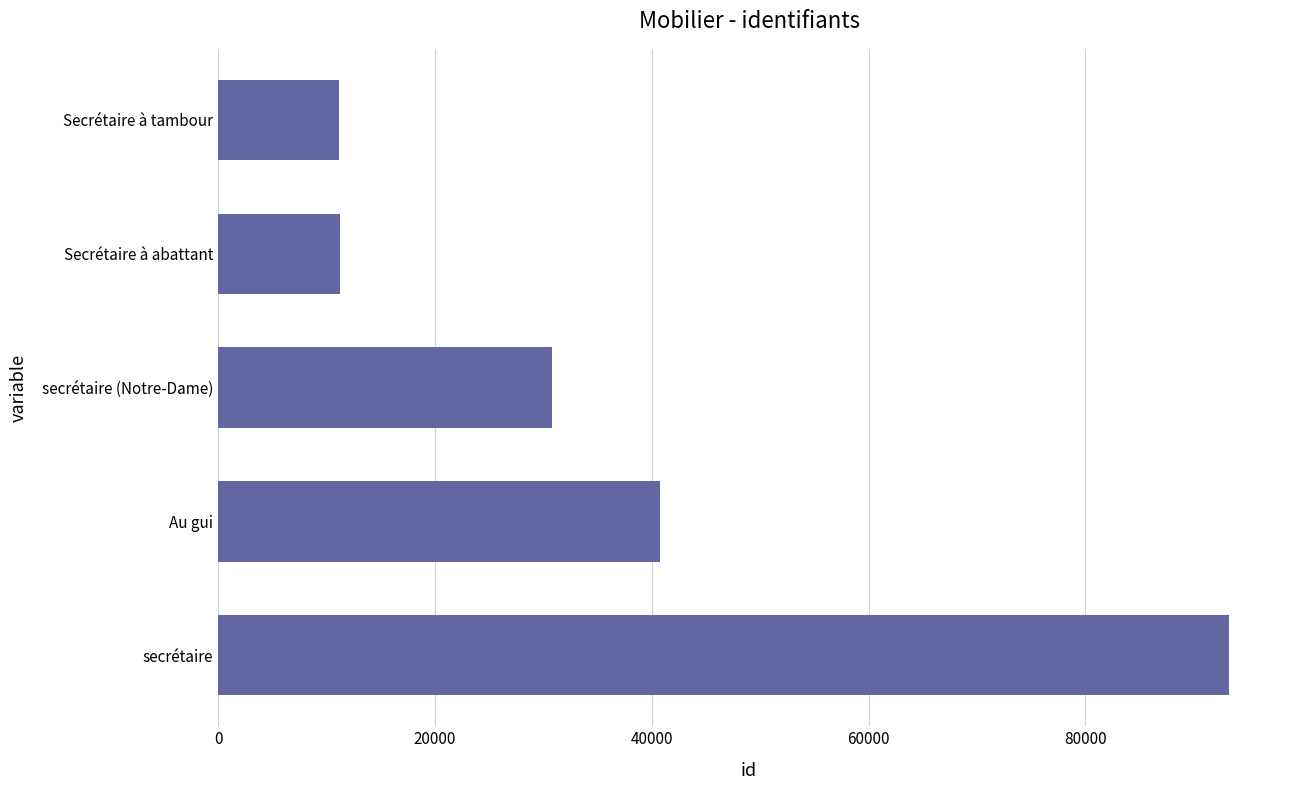

What is the sum of all values?

187209